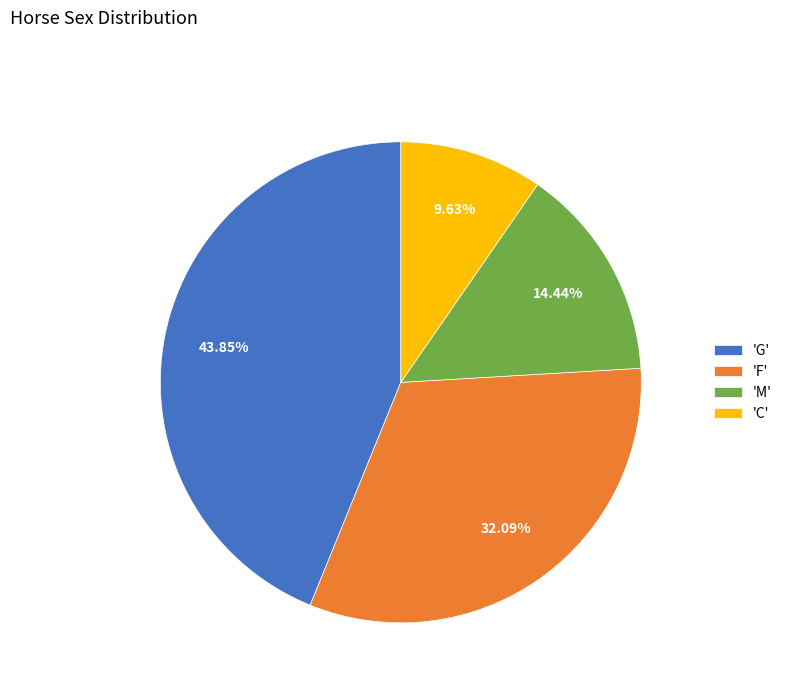

Between 'G' and 'C', which is larger?

'G'